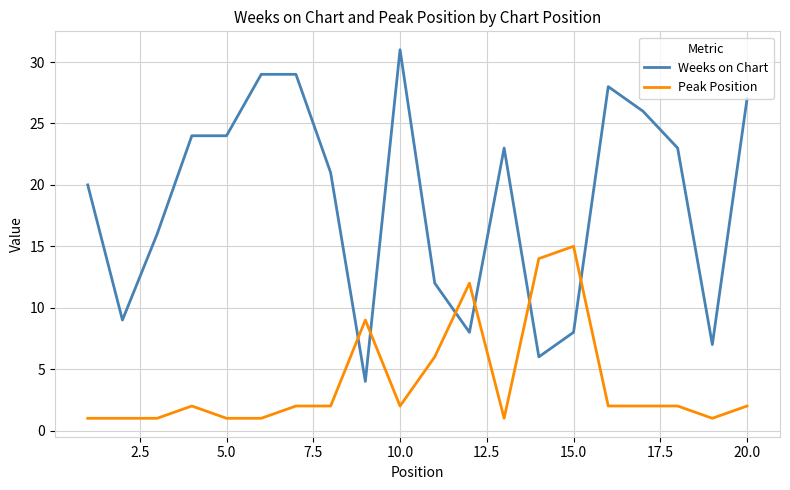

Which series has the largest total across all categories?

Weeks on Chart